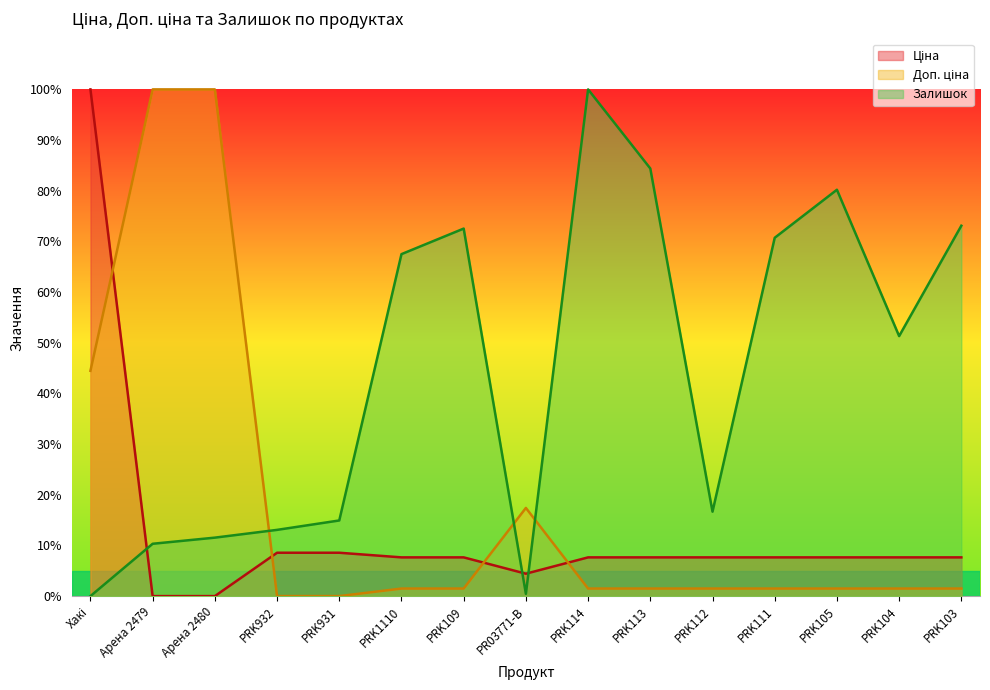

Reading right to left, extract all data points from this chart.

Ціна: 7.6	7.6	7.6	7.6	7.6	7.6	7.6	4.4	7.6	7.6	8.6	8.6	0.0	0.0	100.0
Доп. ціна: 1.5	1.5	1.5	1.5	1.5	1.5	1.5	17.4	1.5	1.5	0.0	0.0	100.0	100.0	44.5
Залишок: 73.1	51.3	80.2	70.7	16.7	84.4	100.0	0.4	72.5	67.5	14.9	13.1	11.5	10.3	0.0